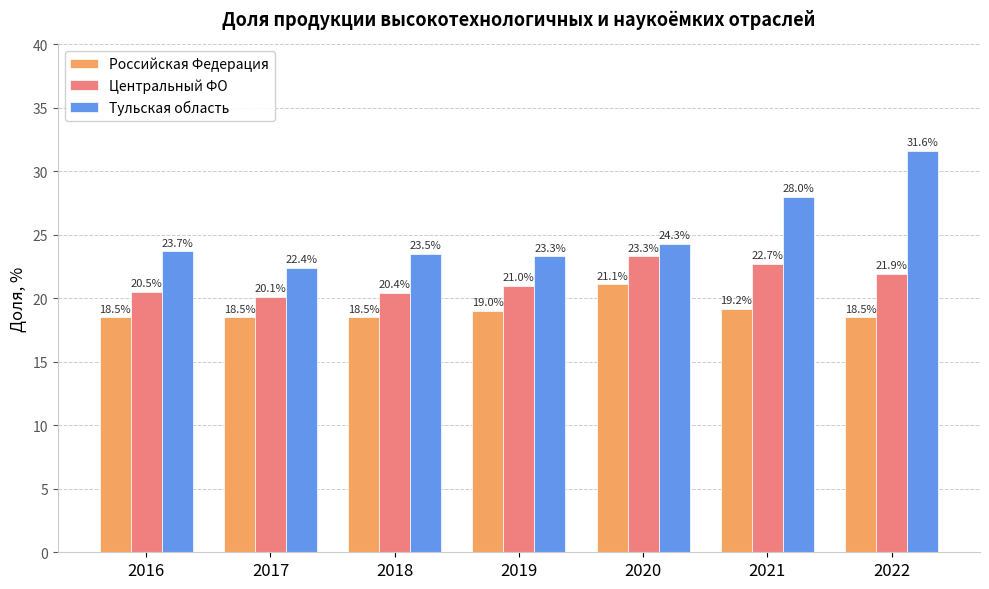

Rank the series by their maximum value, from highest to lowest.

Тульская область, Центральный ФО, Российская Федерация